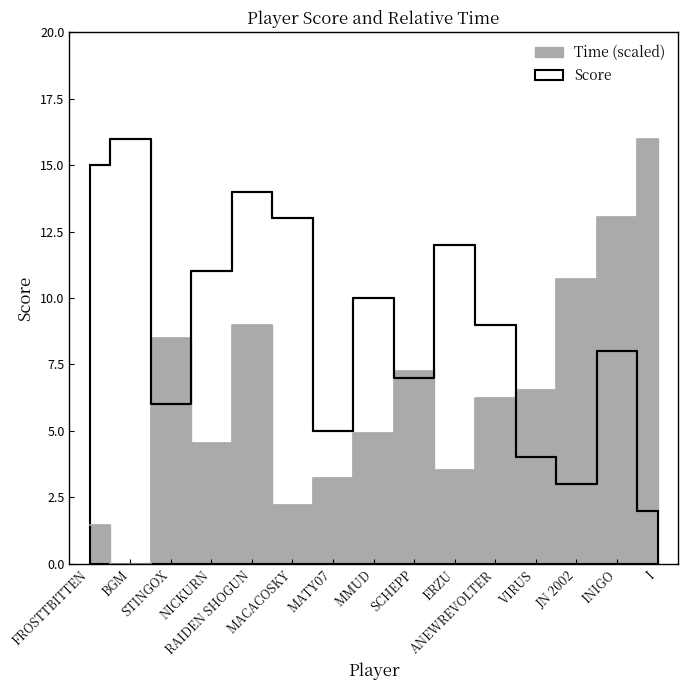

Which series has the largest total across all categories?

Score